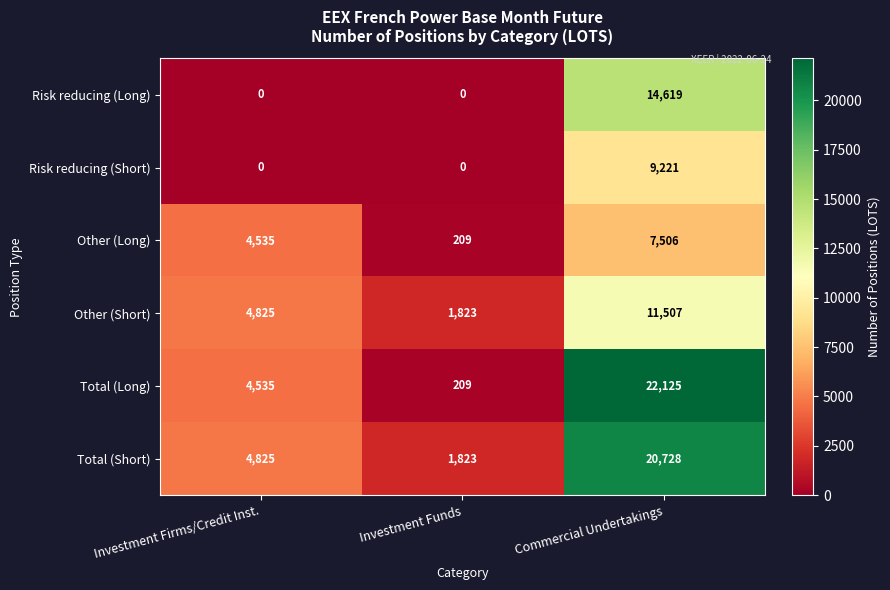

What is the sum of the Risk reducing (Short) values at Commercial Undertakings and Investment Firms/Credit Inst.?

9221